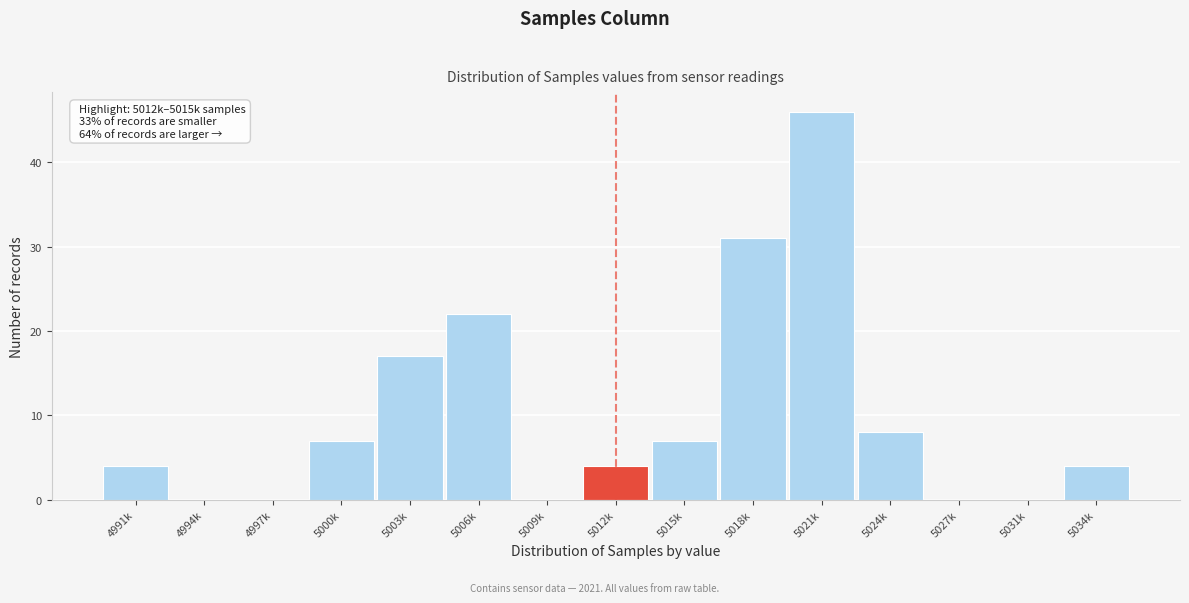

Reading left to right, extract all data points from this chart.

4991k=4	4994k=0	4997k=0	5000k=7	5003k=17	5006k=22	5009k=0	5012k=4	5015k=7	5018k=31	5021k=46	5024k=8	5027k=0	5031k=0	5034k=4